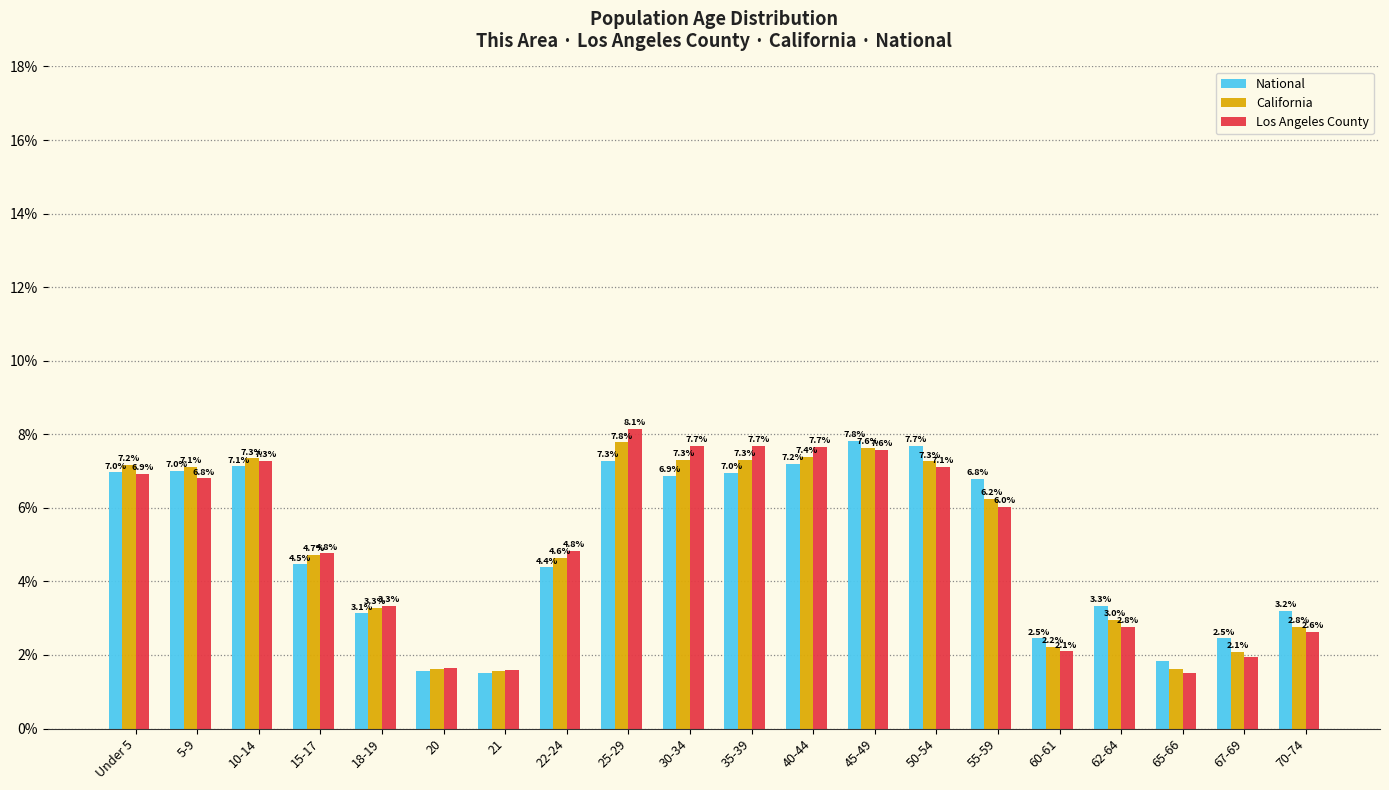

At which category does the chart reach its minimum across all series?

21